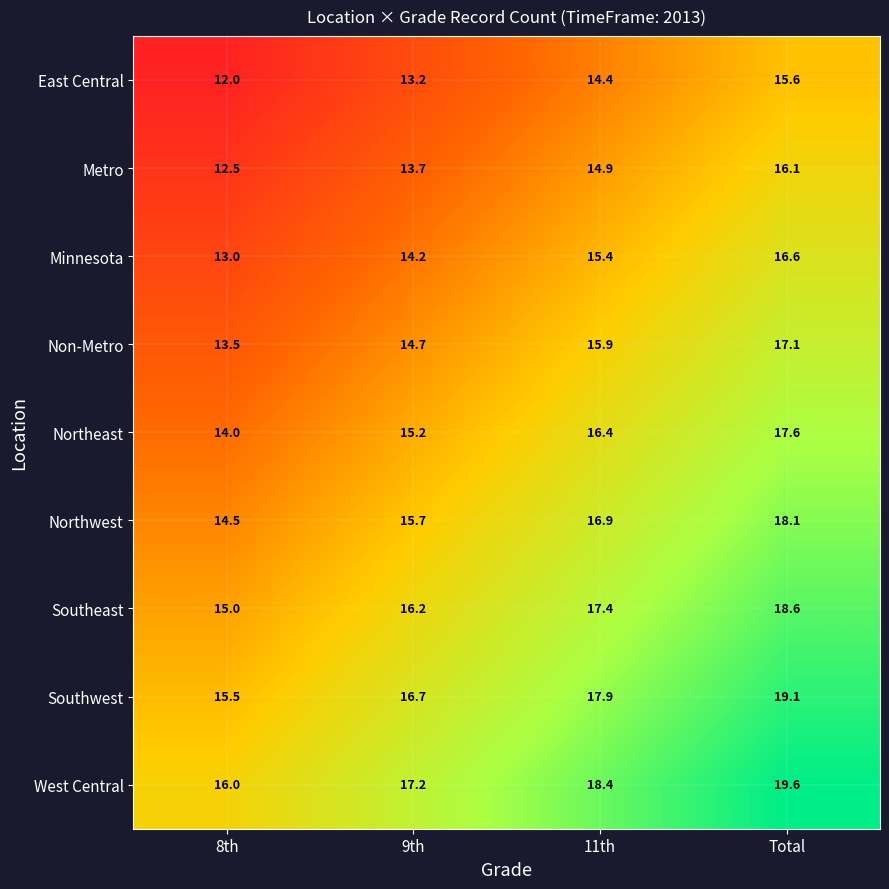

What is the difference between the maximum and minimum values in the West Central series?

3.6